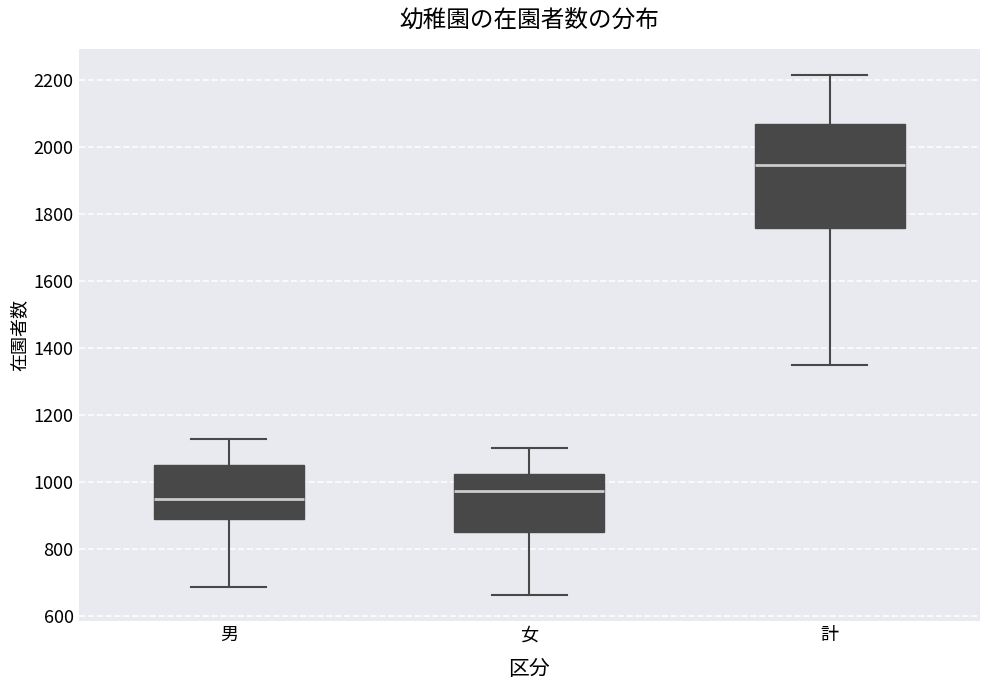

Reading left to right, read every box against the y-axis: the position of its median line, the range the box covers, and the ends of its whiskers. The values are not printed on the chart, so give them approximately, as read against the axis.

男: median 960, box 880 to 1040, whiskers 680 to 1120
女: median 980, box 860 to 1020, whiskers 660 to 1100
計: median 1940, box 1760 to 2060, whiskers 1340 to 2220